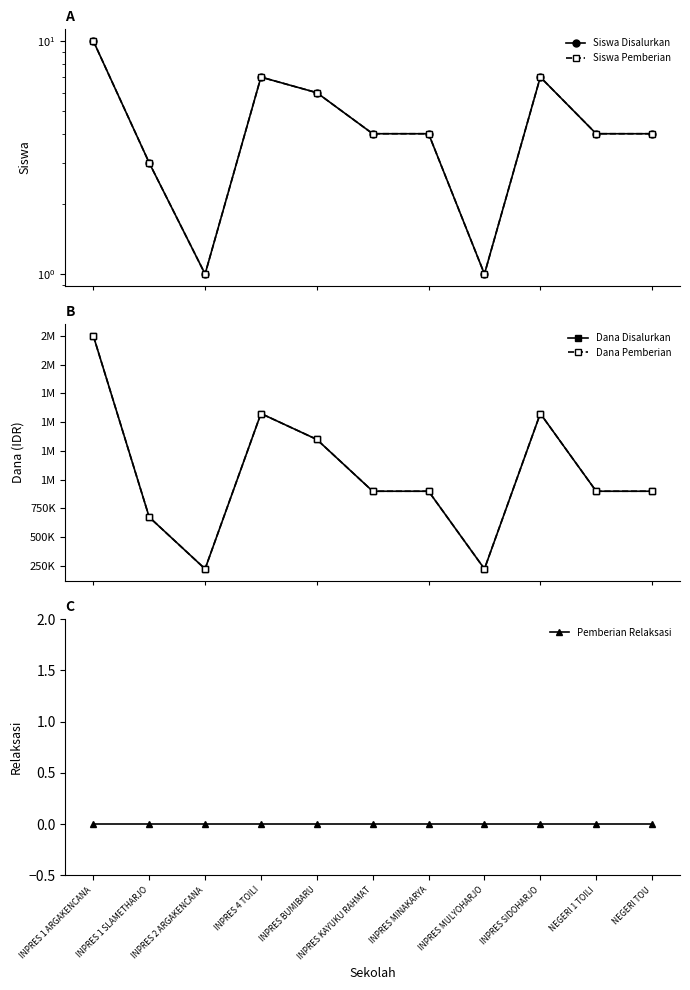

At which category does Dana Pemberian reach its first local peak?

INPRES 4 TOILI